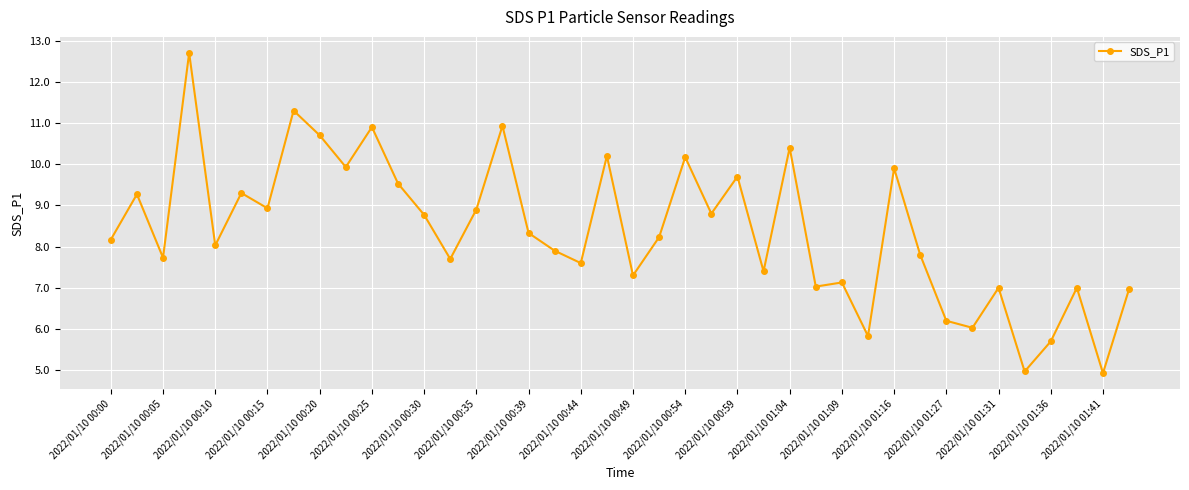

What is the minimum value shown in the chart?

4.9